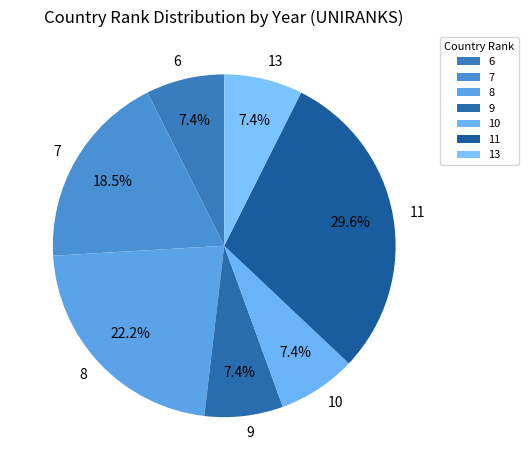

Does any single category account for the majority?

No